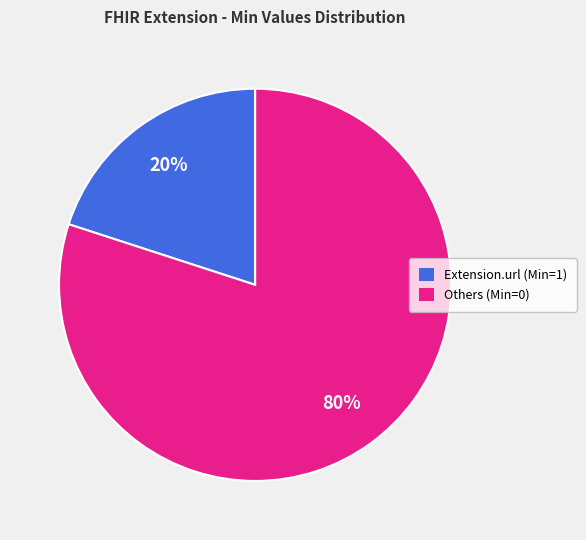

Is there any slice that represents more than half of the pie?

Yes